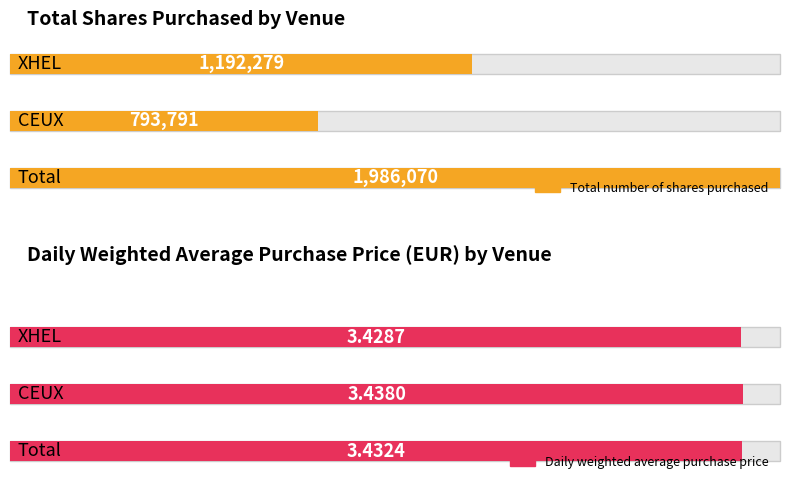

Between XHEL and CEUX, which series saw the biggest shift?

Total number of shares purchased